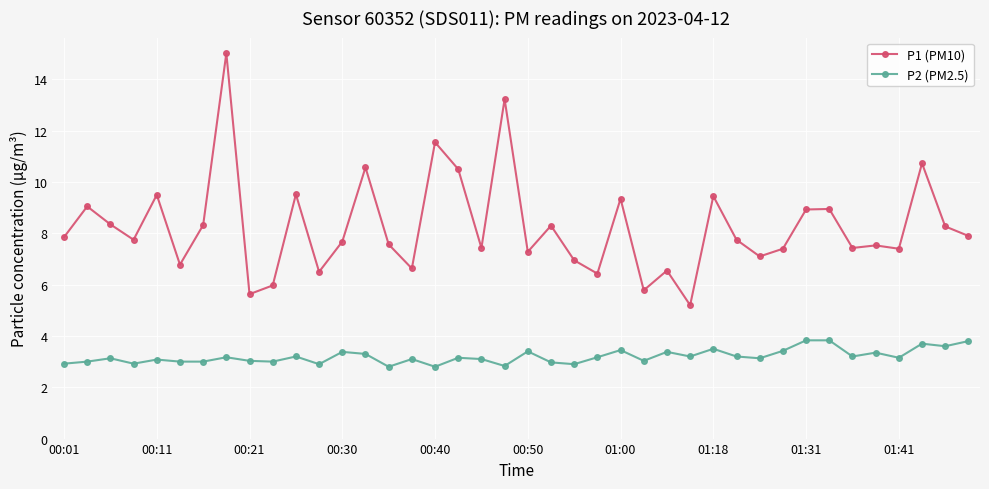

What is the smallest value displayed?

2.8